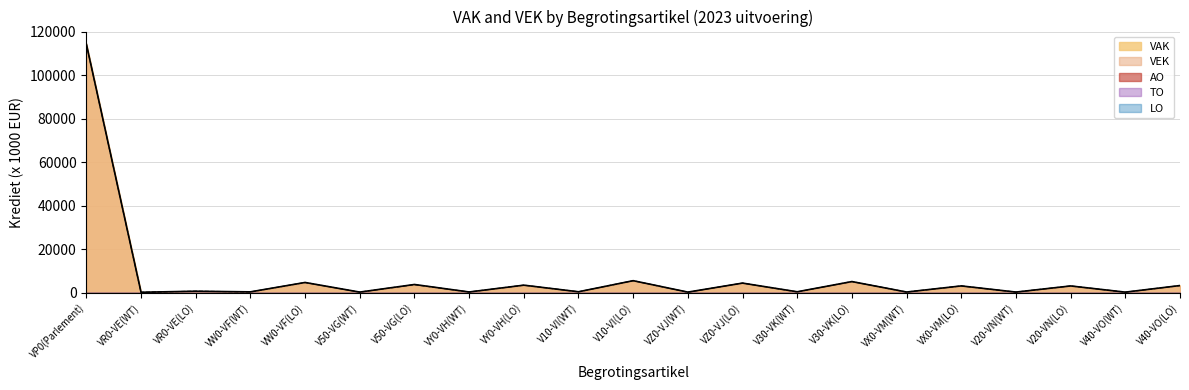

In VAK, how many points are lower than both neighbors (excluding endpoints)?

10